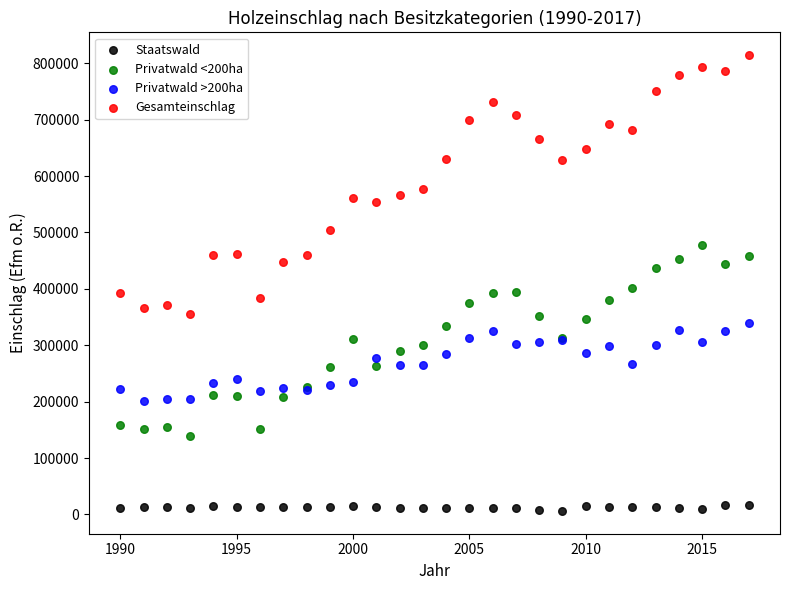

What are all the series names shown in the legend?

Staatswald, Privatwald <200ha, Privatwald >200ha, Gesamteinschlag